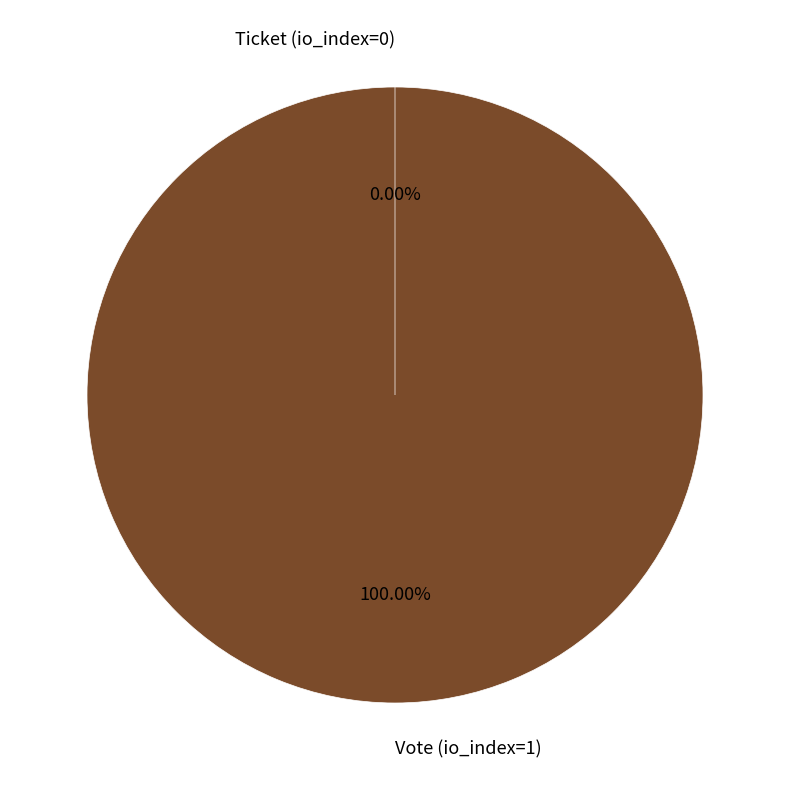

Is Ticket (io_index=0) the majority of the pie?

No